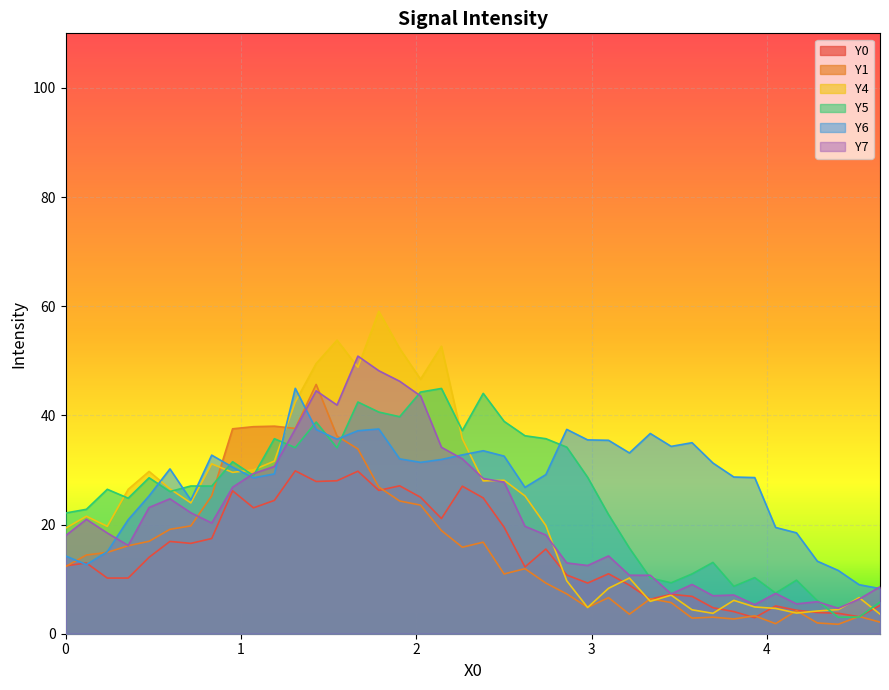

Reading right to left, list all the values displayed in this chart.

Y0: 4.6444=5.2	4.5253=3.1	4.4063=3.7	4.2872=3.9	4.1681=4.3	4.049=5.1	3.9299=2.9	3.8108=4.1	3.6917=4.8	3.5726=6.8	3.4535=7.2	3.3345=6.3	3.2154=8.9	3.0963=11.0	2.9772=9.3	2.8581=10.8	2.739=15.5	2.6199=12.2	2.5008=19.5	2.3818=24.9	2.2627=27.0	2.1436=21.1	2.0245=25.0	1.9054=27.1	1.7863=26.3	1.6672=29.8	1.5481=28.0	1.4291=27.9	1.31=29.8	1.1909=24.4	1.0718=23.1	0.9527=26.2	0.8336=17.4	0.7145=16.6	0.5954=16.9	0.4764=14.0	0.3573=10.2	0.2382=10.2	0.1191=13.0	0.0=12.4
Y1: 4.6444=2.1	4.5253=3.2	4.4063=1.7	4.2872=2.0	4.1681=4.2	4.049=1.8	3.9299=3.3	3.8108=2.7	3.6917=3.0	3.5726=2.9	3.4535=5.7	3.3345=6.4	3.2154=3.6	3.0963=6.6	2.9772=4.8	2.8581=7.3	2.739=9.3	2.6199=11.9	2.5008=10.9	2.3818=16.8	2.2627=15.8	2.1436=18.9	2.0245=23.6	1.9054=24.3	1.7863=26.9	1.6672=33.9	1.5481=36.2	1.4291=45.7	1.31=37.6	1.1909=38.0	1.0718=37.9	0.9527=37.5	0.8336=25.3	0.7145=19.8	0.5954=19.1	0.4764=16.9	0.3573=16.1	0.2382=14.9	0.1191=14.4	0.0=12.3
Y4: 4.6444=3.6	4.5253=6.6	4.4063=4.4	4.2872=4.2	4.1681=3.8	4.049=4.6	3.9299=4.9	3.8108=6.1	3.6917=3.7	3.5726=4.4	3.4535=7.1	3.3345=5.9	3.2154=10.2	3.0963=8.3	2.9772=4.8	2.8581=9.7	2.739=19.8	2.6199=25.2	2.5008=28.1	2.3818=28.0	2.2627=35.7	2.1436=52.7	2.0245=46.6	1.9054=52.3	1.7863=59.1	1.6672=48.8	1.5481=53.8	1.4291=49.5	1.31=42.5	1.1909=31.6	1.0718=30.0	0.9527=29.6	0.8336=31.1	0.7145=24.0	0.5954=26.5	0.4764=29.7	0.3573=26.5	0.2382=19.7	0.1191=21.5	0.0=19.3
Y5: 4.6444=5.8	4.5253=3.1	4.4063=3.0	4.2872=6.0	4.1681=9.8	4.049=7.4	3.9299=10.3	3.8108=8.7	3.6917=13.1	3.5726=11.0	3.4535=9.3	3.3345=10.2	3.2154=15.7	3.0963=21.8	2.9772=28.7	2.8581=34.2	2.739=35.7	2.6199=36.3	2.5008=38.9	2.3818=44.0	2.2627=37.2	2.1436=44.9	2.0245=44.3	1.9054=39.8	1.7863=40.6	1.6672=42.5	1.5481=34.1	1.4291=38.8	1.31=34.1	1.1909=35.7	1.0718=29.0	0.9527=31.5	0.8336=27.1	0.7145=27.1	0.5954=26.0	0.4764=28.6	0.3573=24.8	0.2382=26.5	0.1191=22.8	0.0=22.1
Y6: 4.6444=8.3	4.5253=9.0	4.4063=11.6	4.2872=13.3	4.1681=18.5	4.049=19.5	3.9299=28.6	3.8108=28.7	3.6917=31.3	3.5726=35.0	3.4535=34.3	3.3345=36.7	3.2154=33.1	3.0963=35.4	2.9772=35.5	2.8581=37.4	2.739=29.2	2.6199=26.8	2.5008=32.5	2.3818=33.5	2.2627=32.8	2.1436=31.9	2.0245=31.4	1.9054=32.0	1.7863=37.5	1.6672=37.2	1.5481=35.6	1.4291=37.4	1.31=45.0	1.1909=29.3	1.0718=28.6	0.9527=30.5	0.8336=32.7	0.7145=24.5	0.5954=30.2	0.4764=25.3	0.3573=20.9	0.2382=15.0	0.1191=12.7	0.0=14.3
Y7: 4.6444=8.6	4.5253=6.3	4.4063=4.7	4.2872=5.9	4.1681=5.5	4.049=7.4	3.9299=5.3	3.8108=7.1	3.6917=7.0	3.5726=9.0	3.4535=7.3	3.3345=10.7	3.2154=10.7	3.0963=14.3	2.9772=12.5	2.8581=13.0	2.739=18.1	2.6199=19.7	2.5008=27.8	2.3818=28.4	2.2627=32.0	2.1436=34.2	2.0245=43.6	1.9054=46.3	1.7863=48.2	1.6672=50.9	1.5481=41.9	1.4291=44.5	1.31=37.5	1.1909=30.6	1.0718=29.4	0.9527=26.8	0.8336=20.3	0.7145=22.2	0.5954=24.7	0.4764=23.1	0.3573=16.2	0.2382=18.5	0.1191=21.0	0.0=18.0